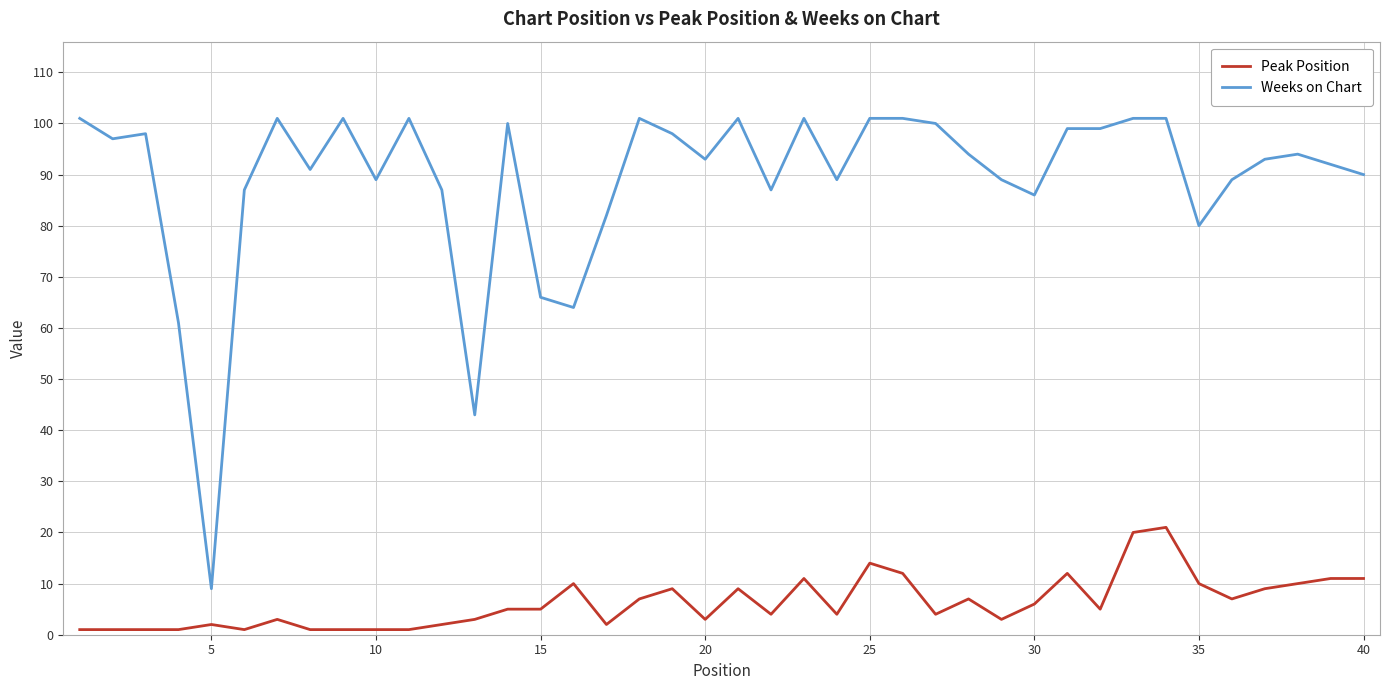

Reading left to right, what are all the values shown in this chart?

Peak Position: 1	1	1	1	2	1	3	1	1	1	1	2	3	5	5	10	2	7	9	3	9	4	11	4	14	12	4	7	3	6	12	5	20	21	10	7	9	10	11	11
Weeks on Chart: 101	97	98	61	9	87	101	91	101	89	101	87	43	100	66	64	82	101	98	93	101	87	101	89	101	101	100	94	89	86	99	99	101	101	80	89	93	94	92	90